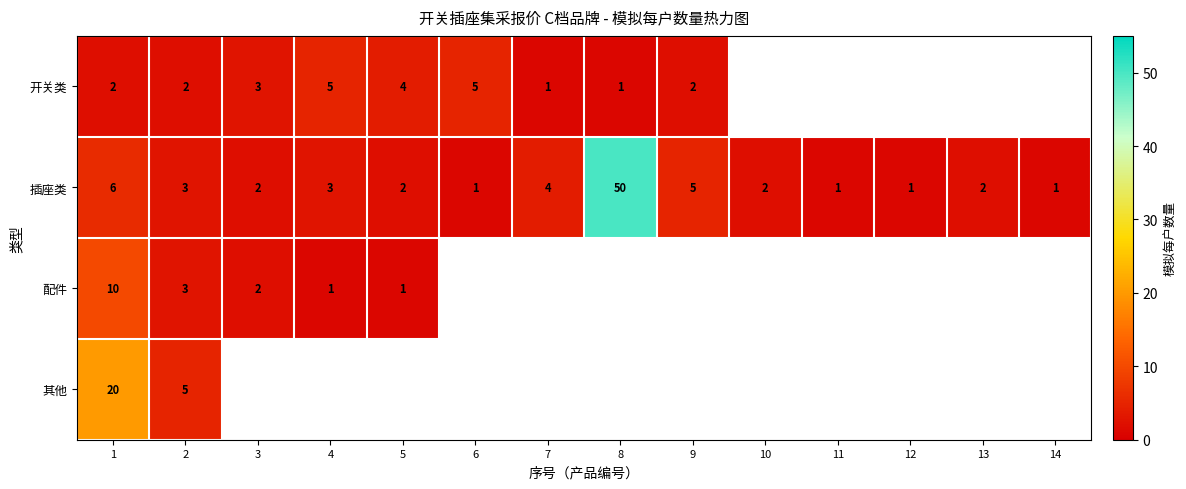

What is the total value across all series at 1?

38